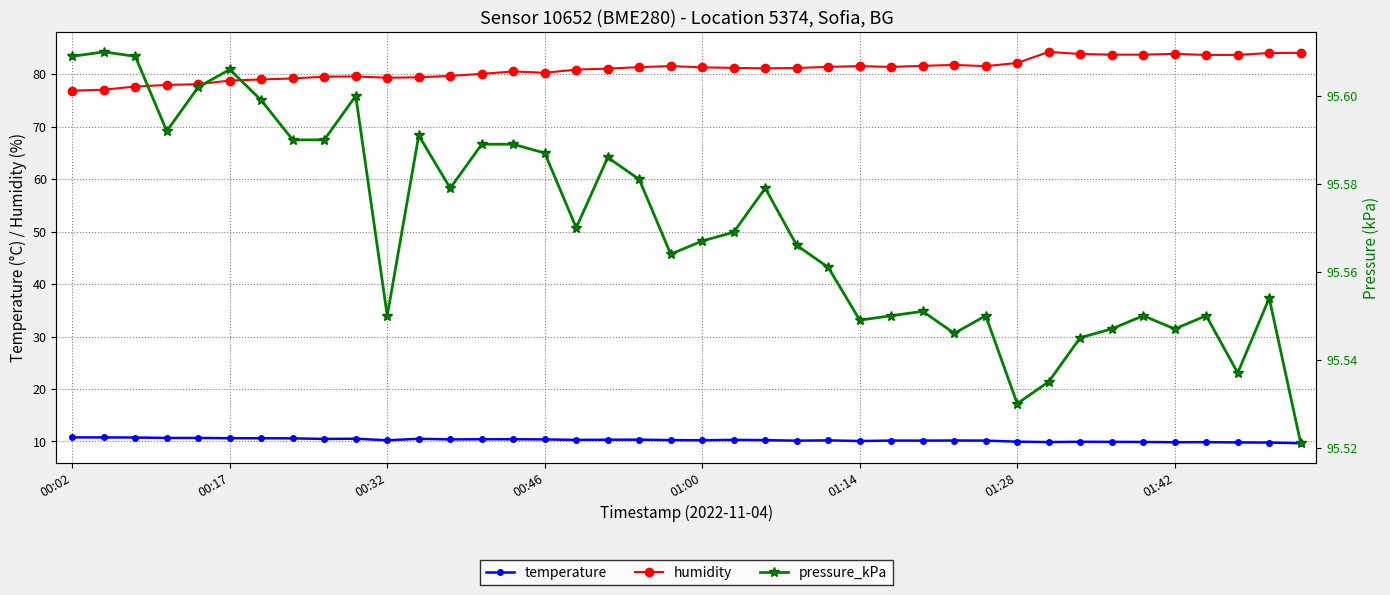

How many lines are shown in the chart?

3